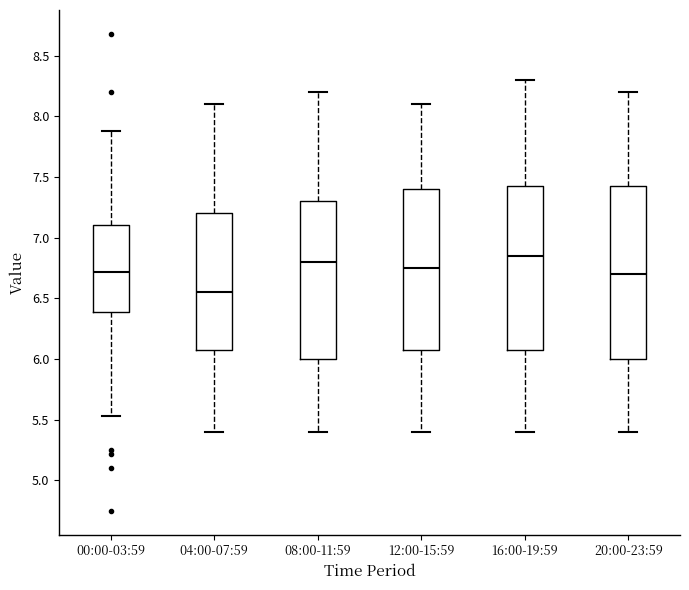

Which box is the tallest, from its lower edge to its upper edge?

20:00-23:59